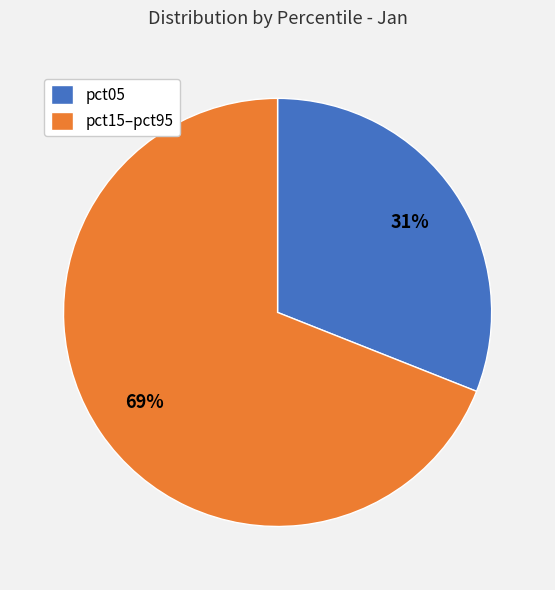

How many segments does this pie chart have?

2